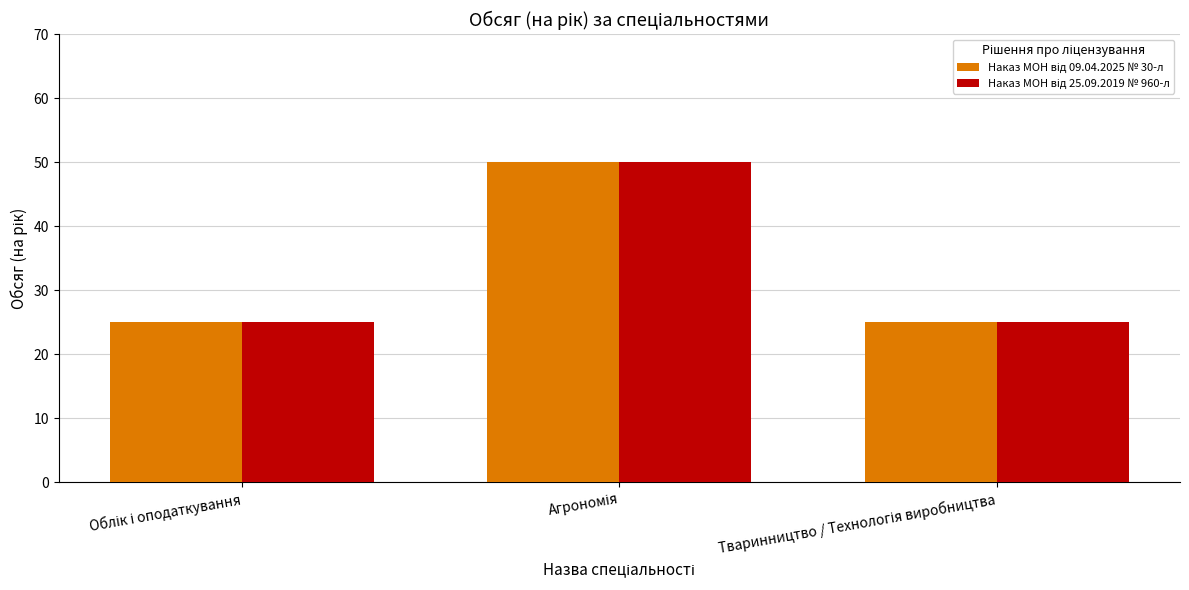

What is the greatest value displayed?

50